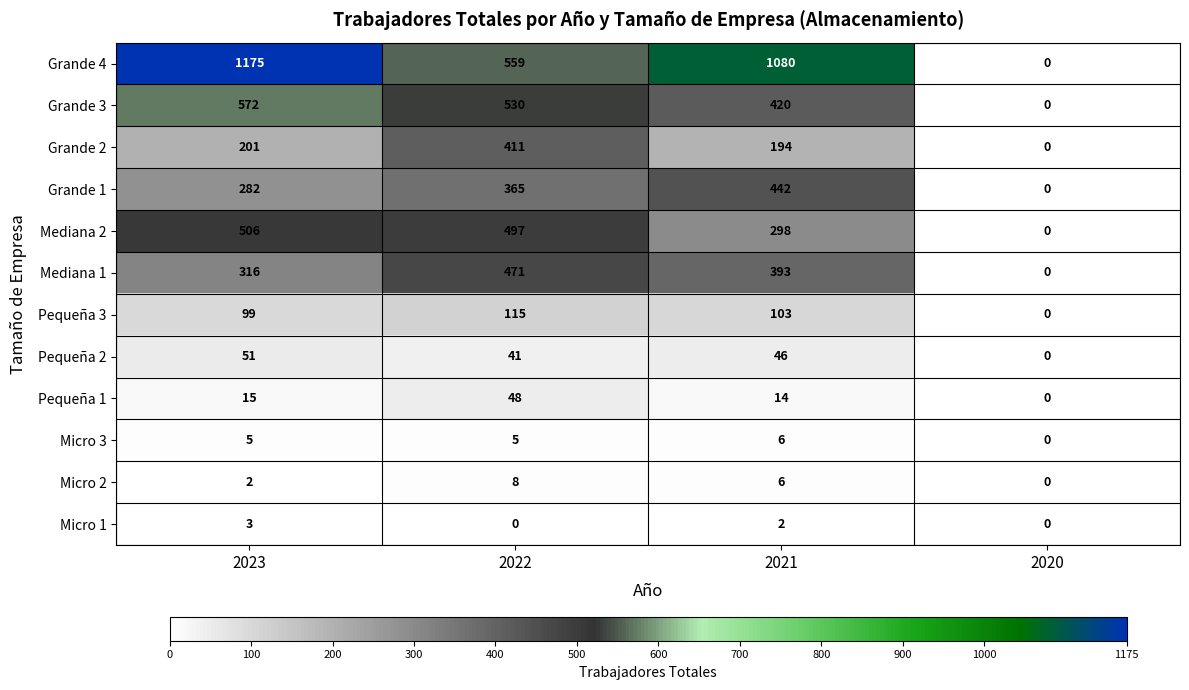

How many data points in Grande 2 are less than 201?

2